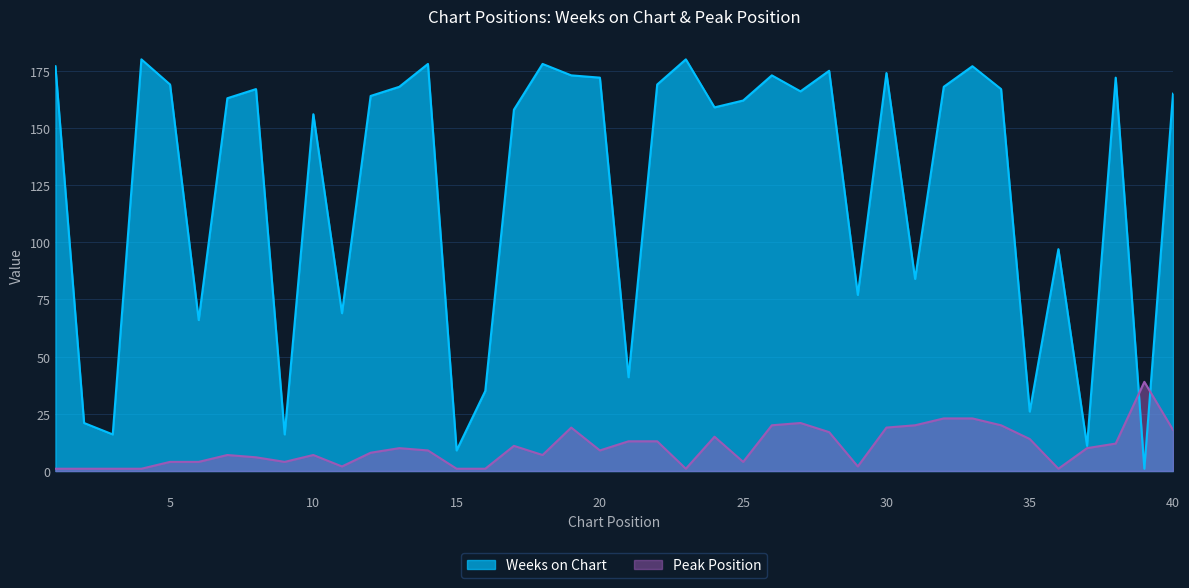

Is it true that Weeks on Chart equals 15 at 15?

False